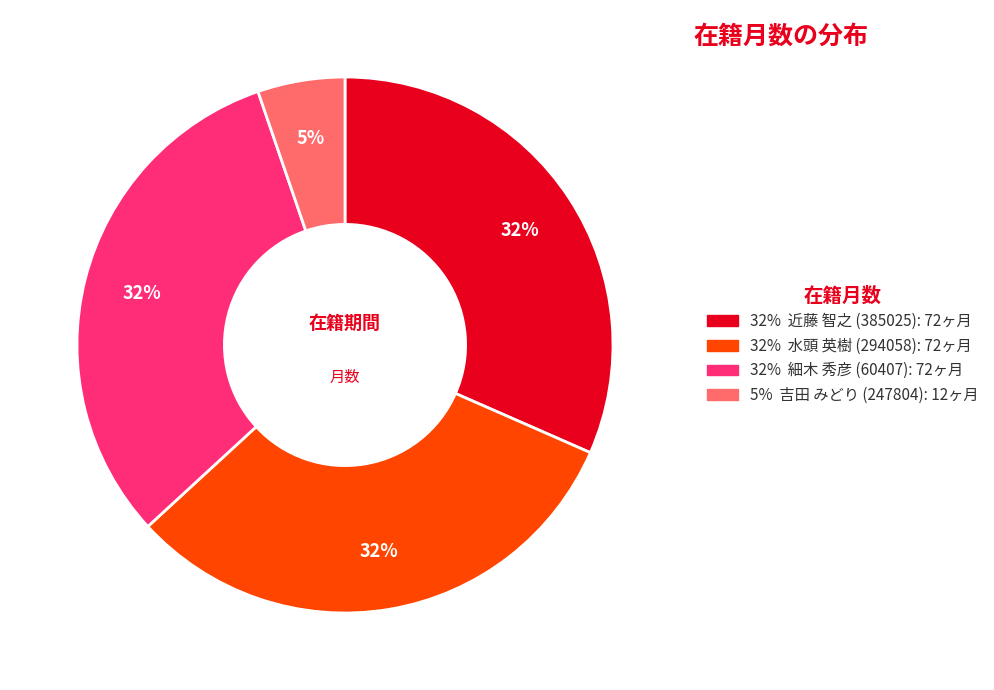

What is the largest slice in the pie chart?

近藤 智之
(385025)